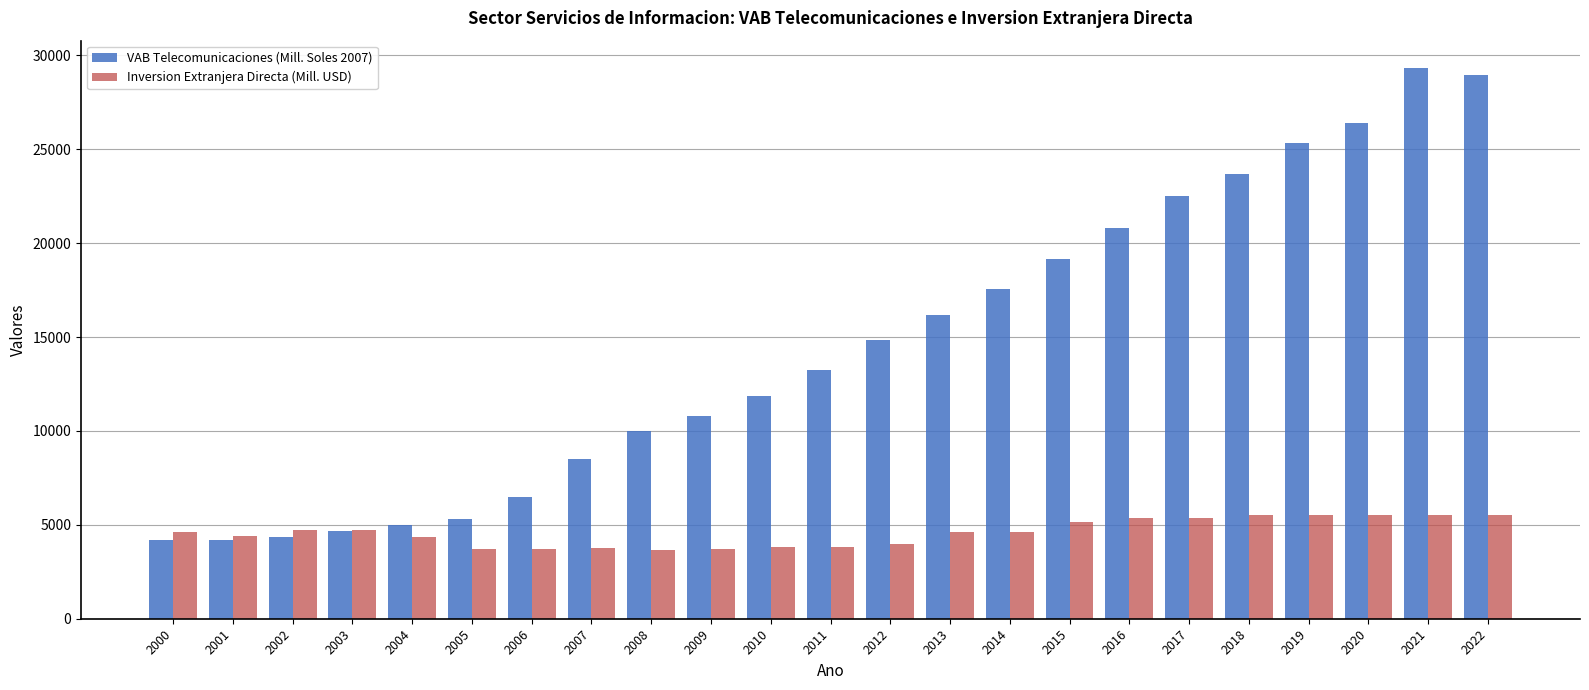

What is the value of the Inversion Extranjera Directa (Mill. USD) bar at the 12th from the left?

3841.3